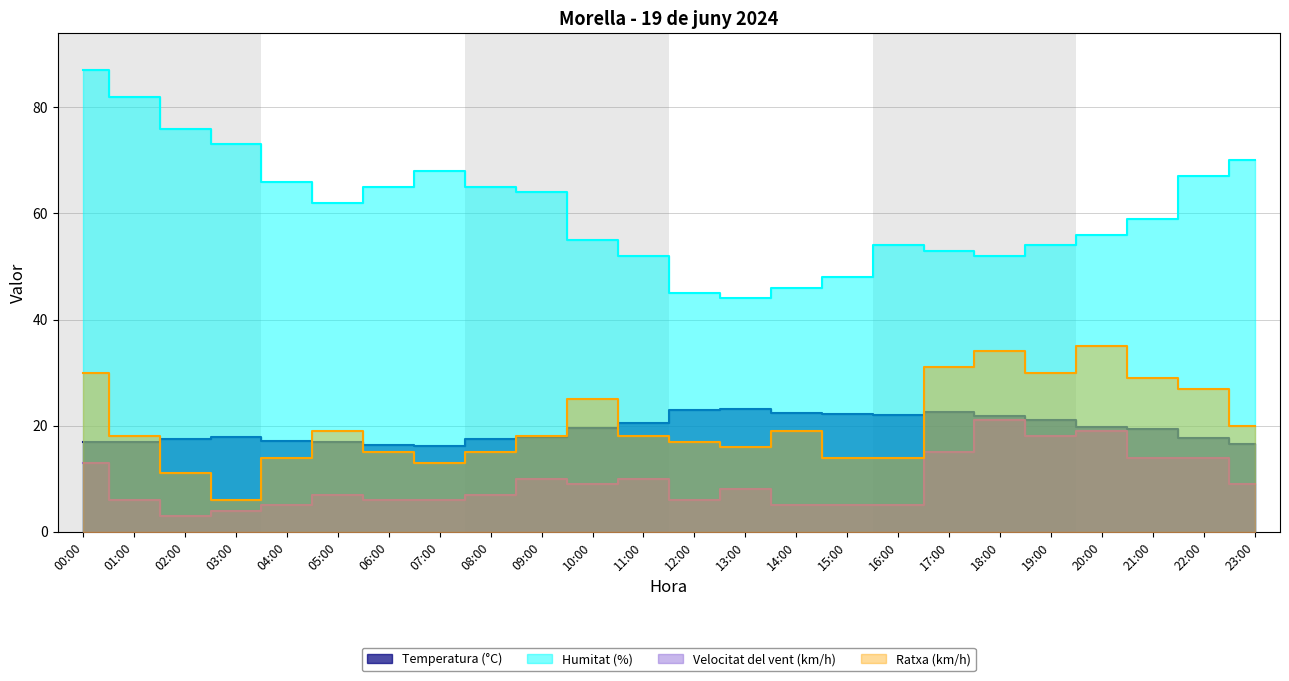

What is the label of the 4th point from the right?

20:00